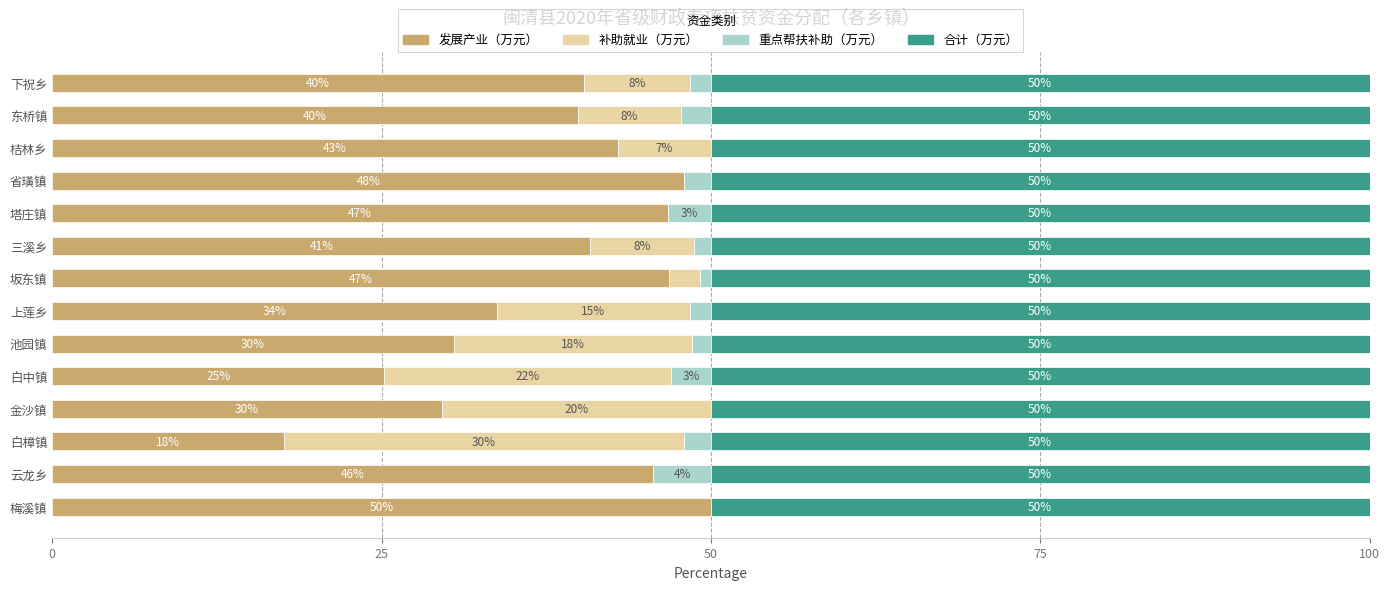

At which category is the sum across all series the highest?

100